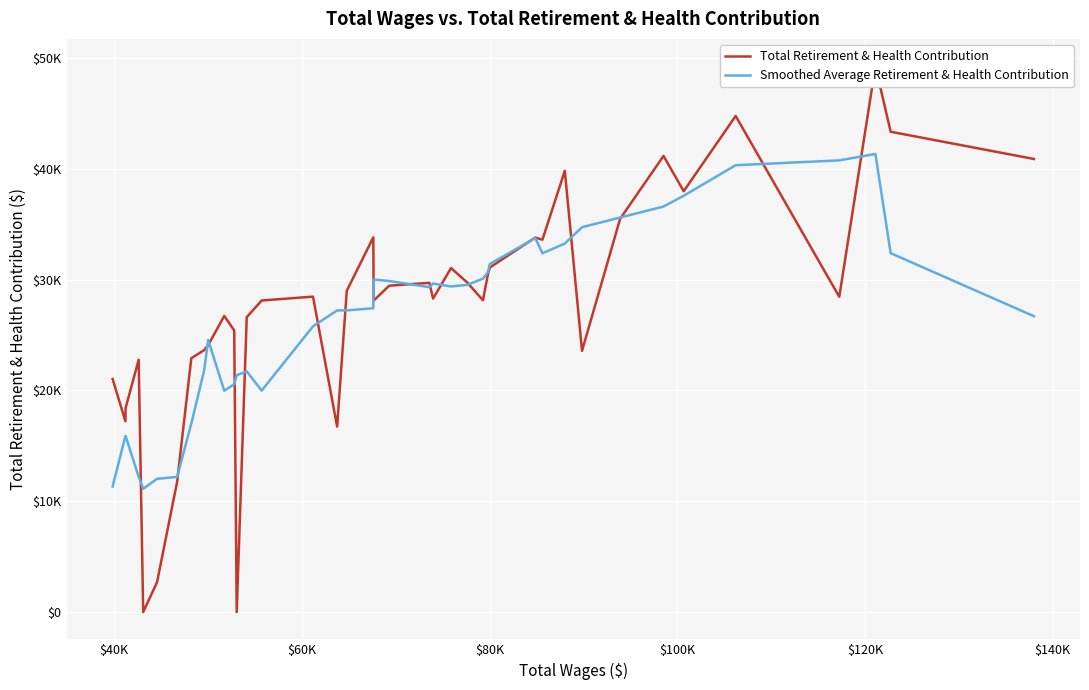

What is the difference between the maximum and minimum values in the Smoothed Average Retirement & Health Contribution series?

30226.8